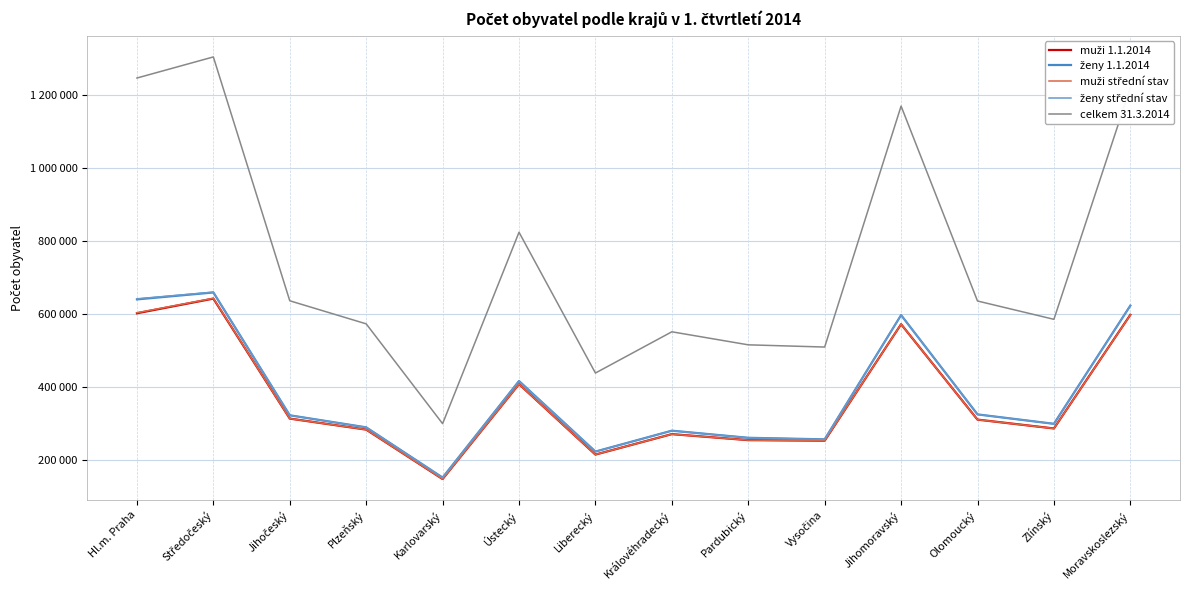

What is the label of the 3rd point from the right?

Olomoucký